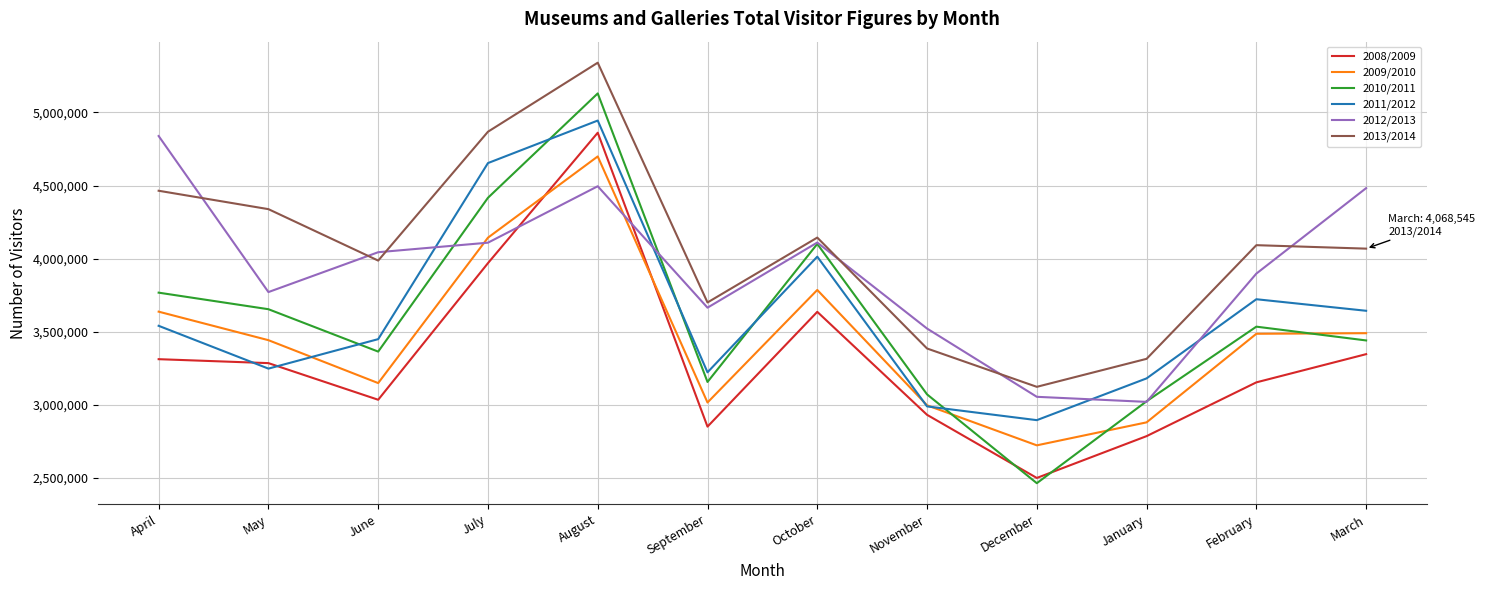

The value of 2012/2013 at October is 4110254. True or false?

True